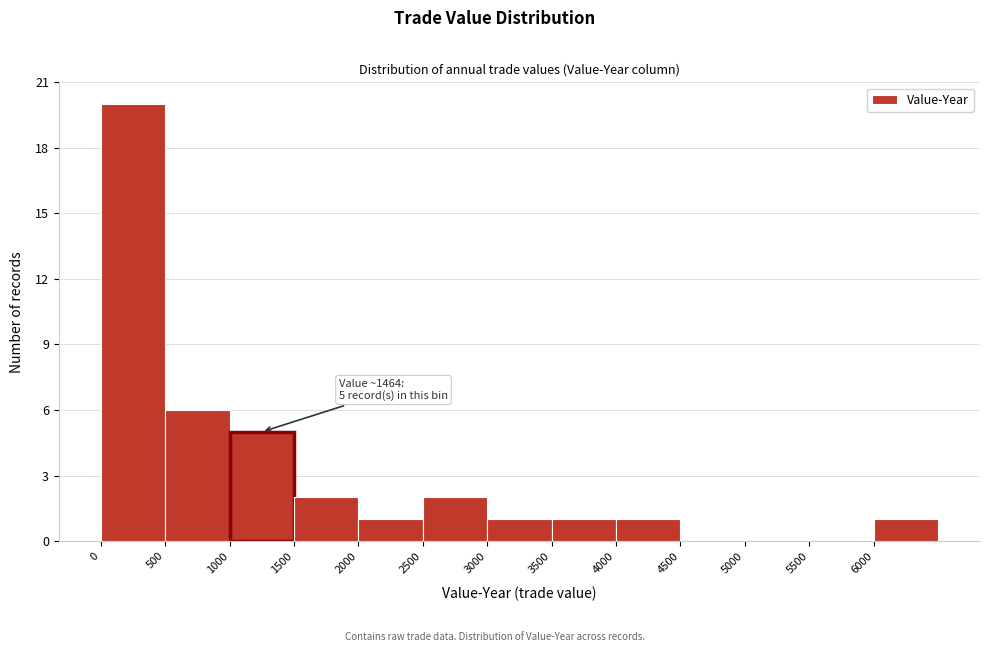

Over which range of the x-axis is the bar tallest?

0 to 500